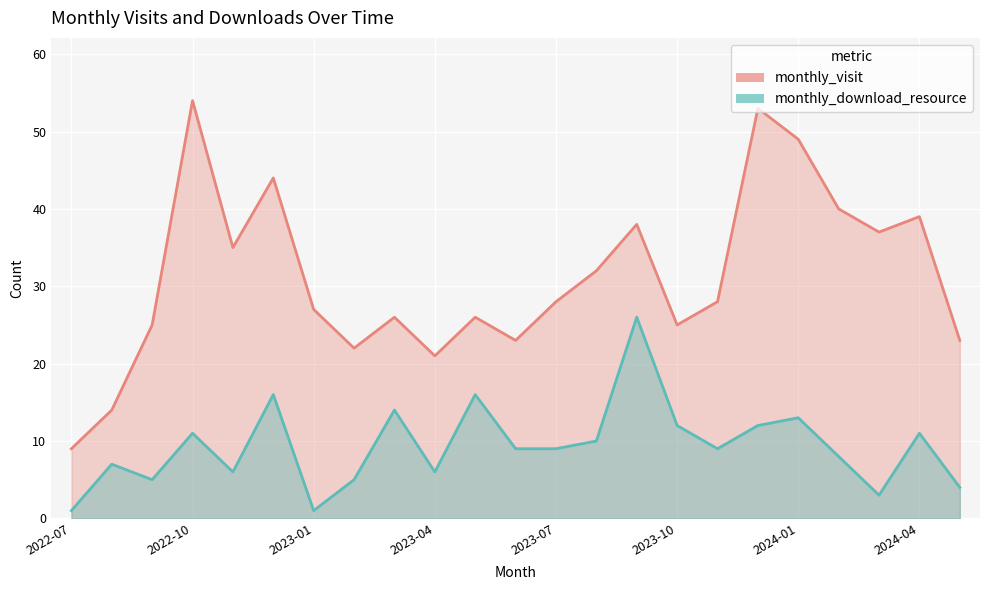

Which series has the largest range (max minus min)?

monthly_visit